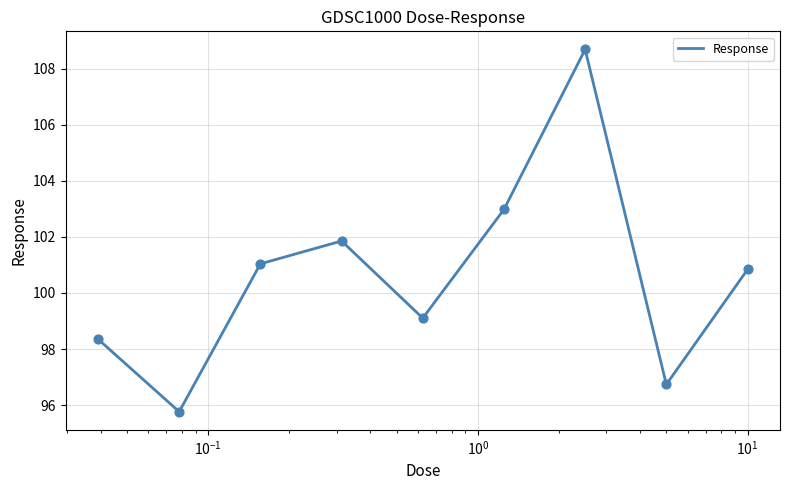

What is the maximum value shown in the chart?

108.7